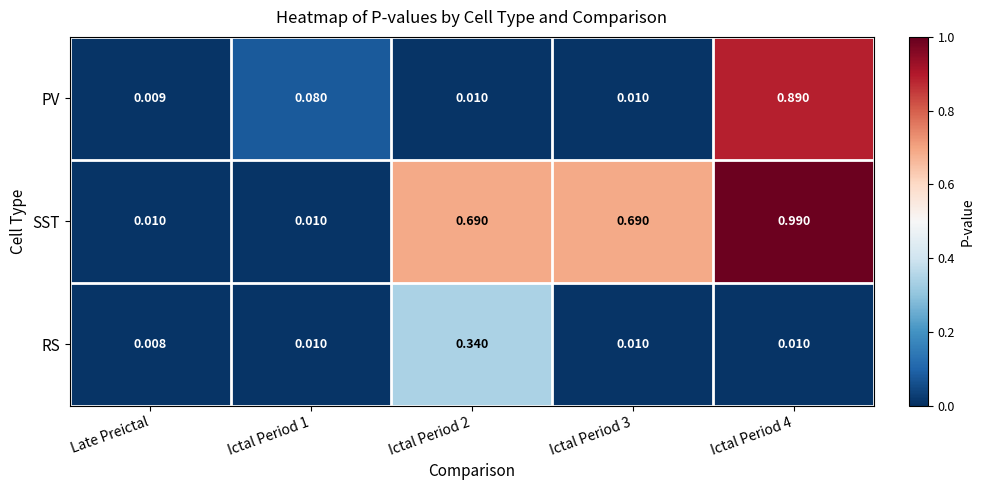

Is the value of SST at Ictal Period 2 greater than the value of RS at Ictal Period 3?

Yes